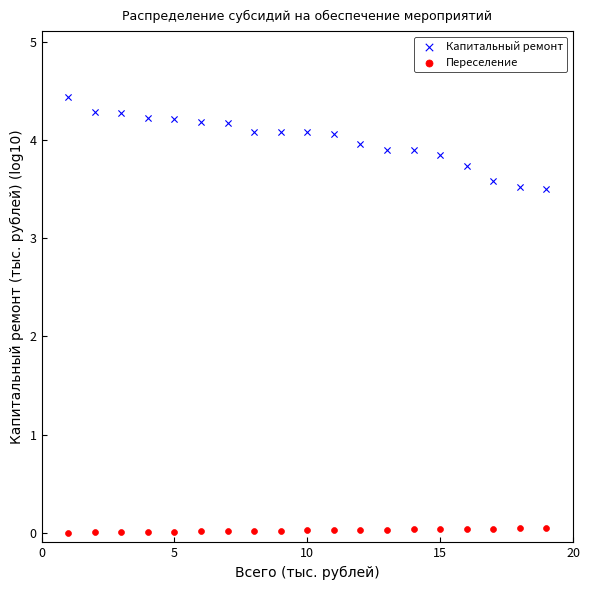

Across all data points, what is the range of Y values (max minus min)?

4.4